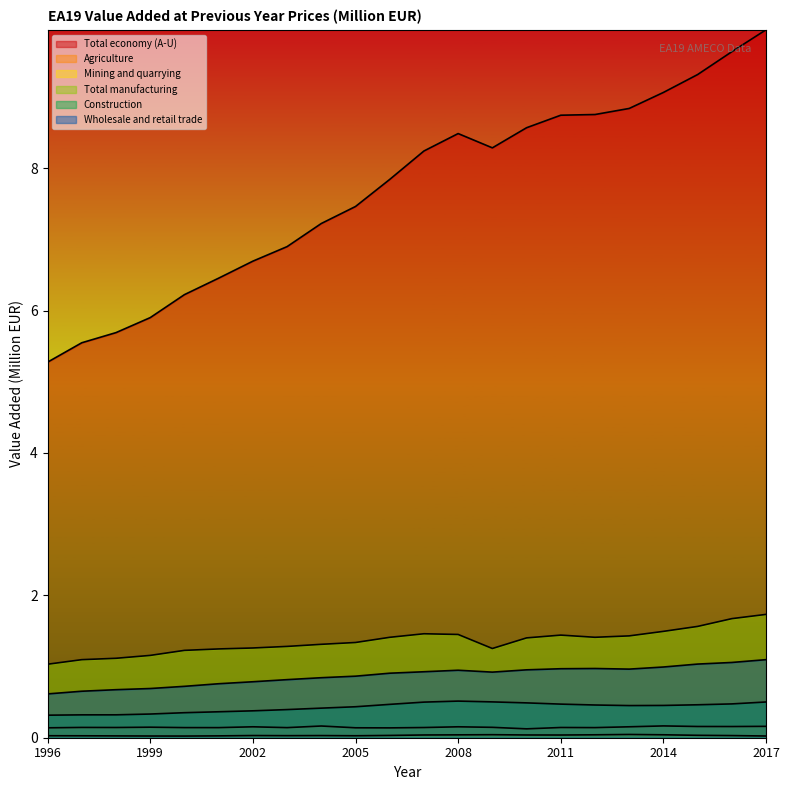

True or false: Construction and Mining and quarrying cross at least once.

False